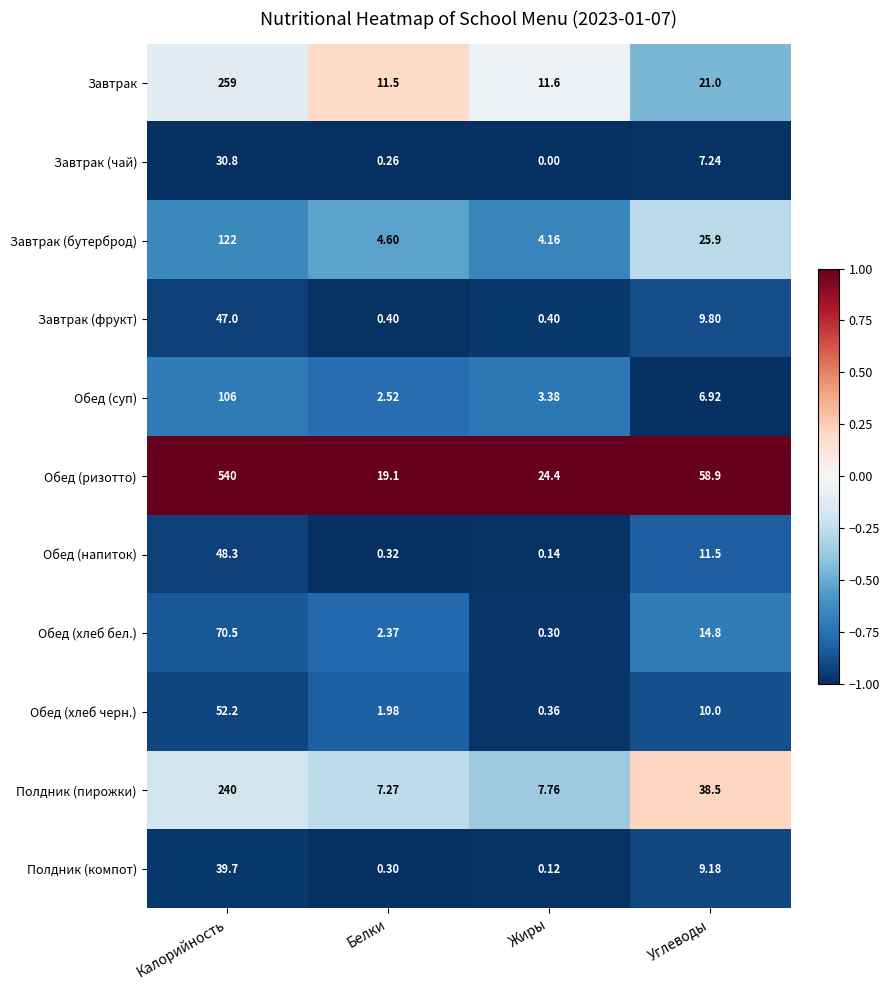

Is the value of Завтрак (фрукт) at Углеводы greater than the value of Обед (напиток) at Углеводы?

No